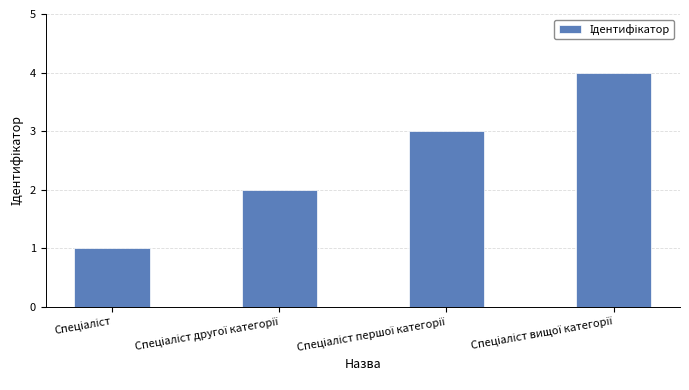

Count the number of data series in this chart.

1